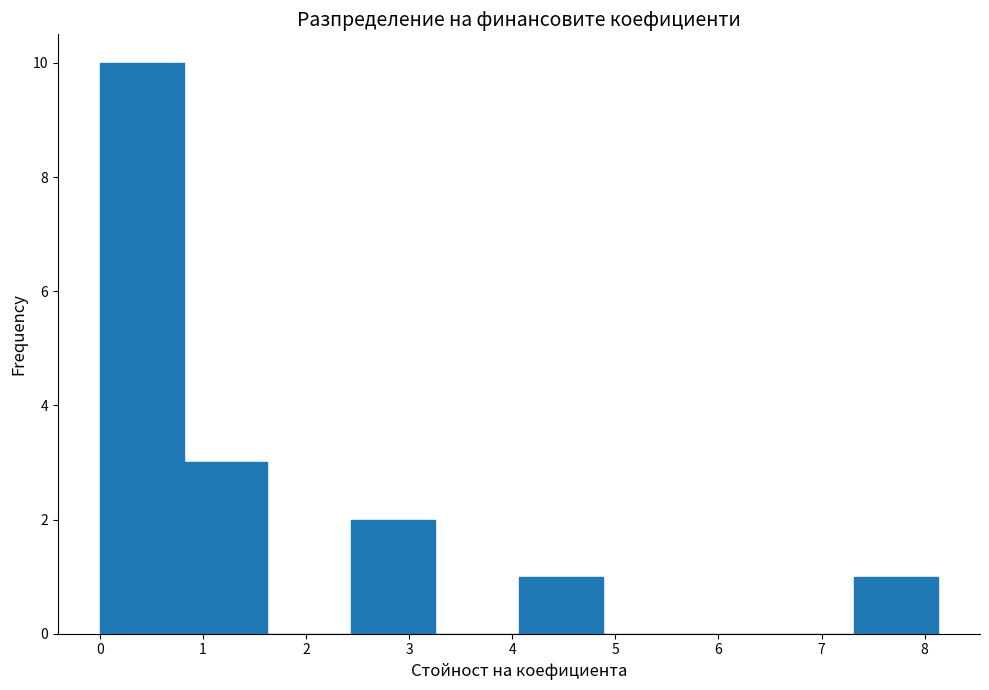

Over which range of the x-axis is the bar tallest?

0.0 to 0.8